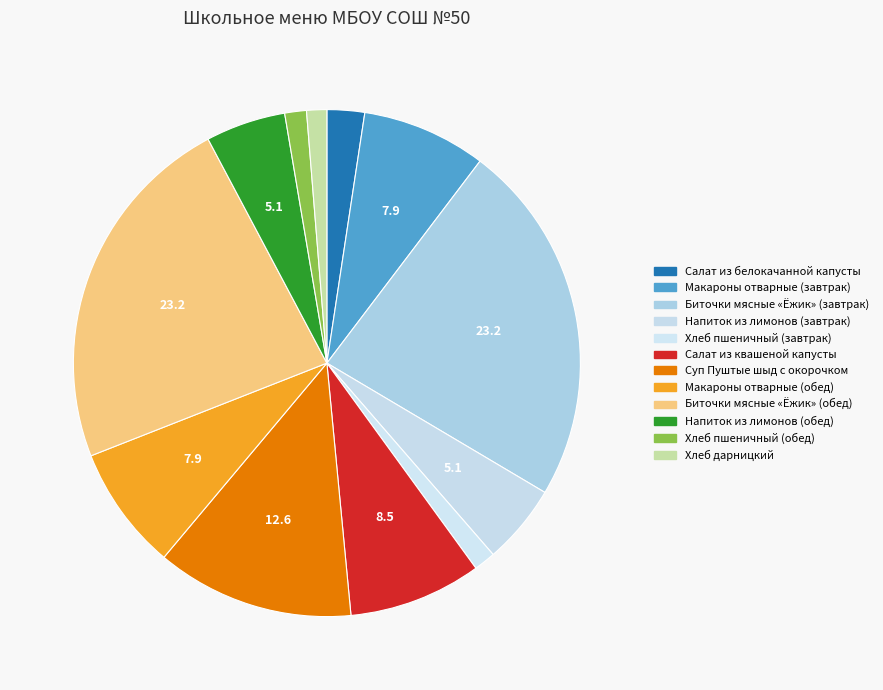

Is it true that Макароны отварные (завтрак) is 13% of the pie?

False